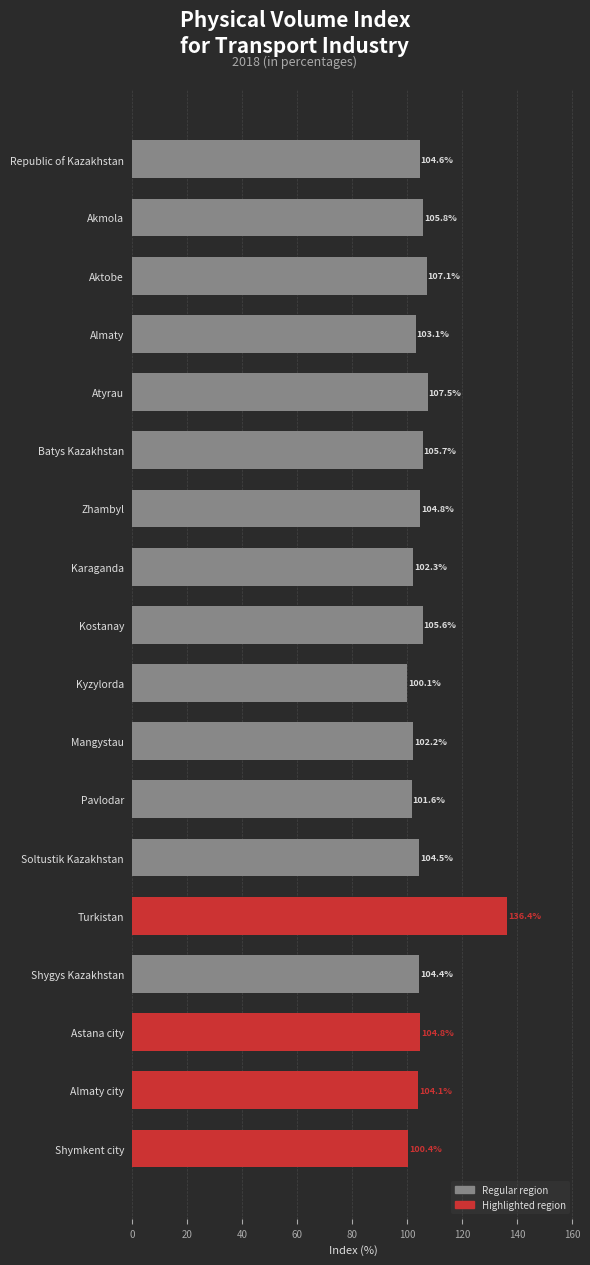

What is the difference between the values at Akmola and Pavlodar?

4.2